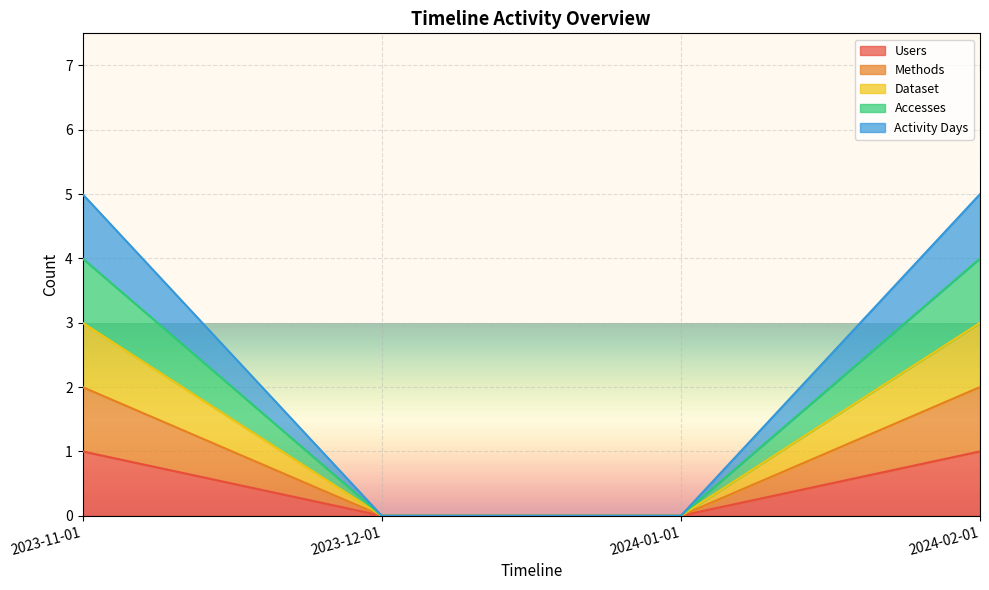

What value does the Methods series have at 2023-11-01?

2